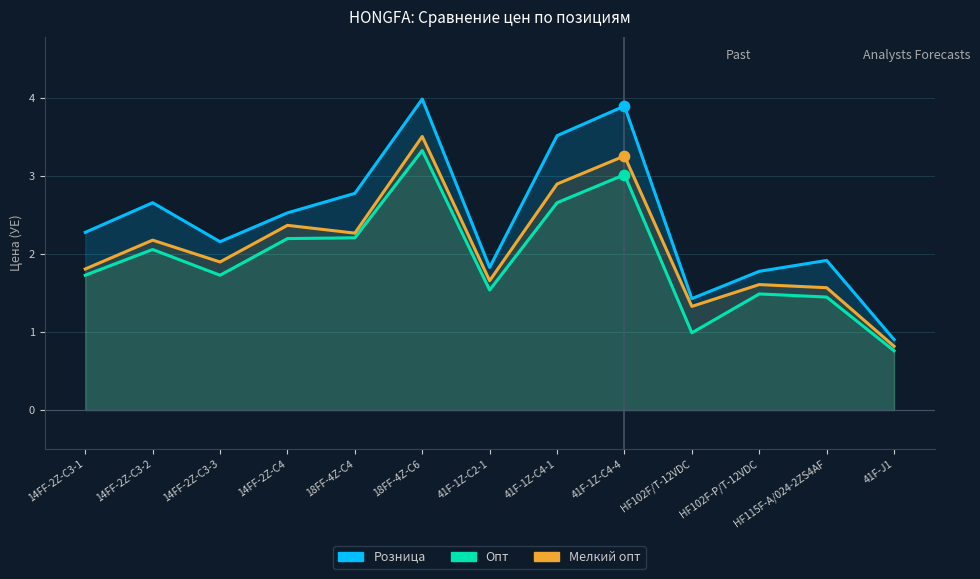

Which series has the largest total across all categories?

Розница